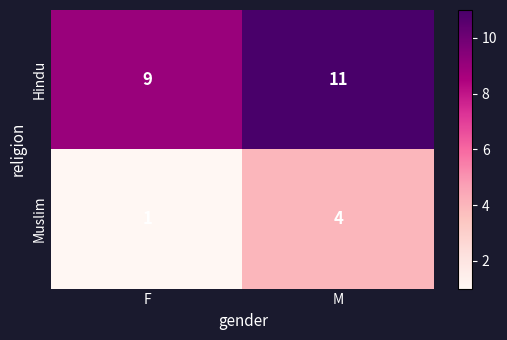

What is the spread (max minus min) of values at M?

7